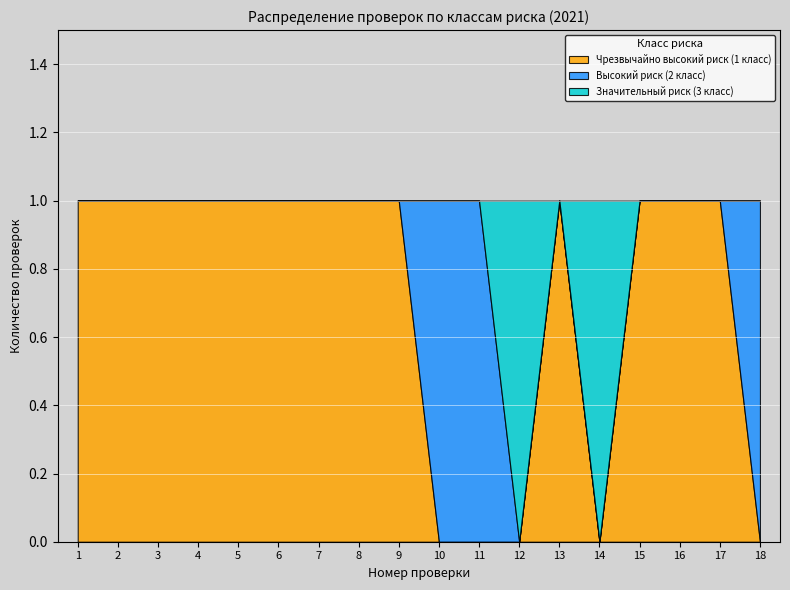

Between 7 and 1, which is larger?

7